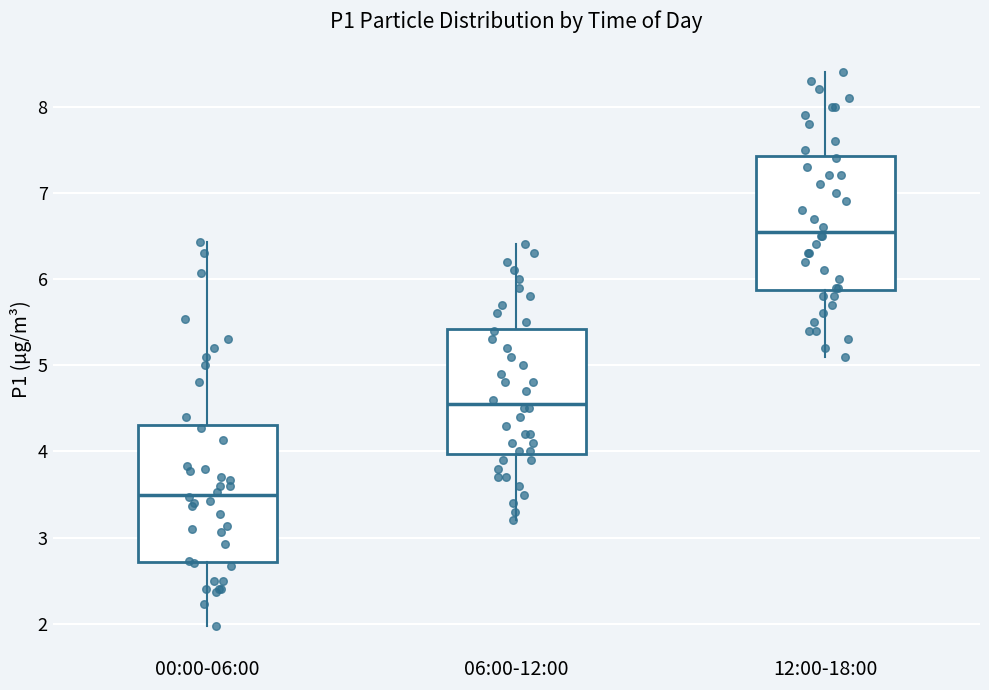

Reading left to right, read every box against the y-axis: the position of its median line, the range the box covers, and the ends of its whiskers. The values are not printed on the chart, so give them approximately, as read against the axis.

00:00-06:00: median 3.5, box 2.7 to 4.3, whiskers 2.0 to 6.4
06:00-12:00: median 4.6, box 4.0 to 5.4, whiskers 3.2 to 6.4
12:00-18:00: median 6.6, box 5.9 to 7.4, whiskers 5.1 to 8.4